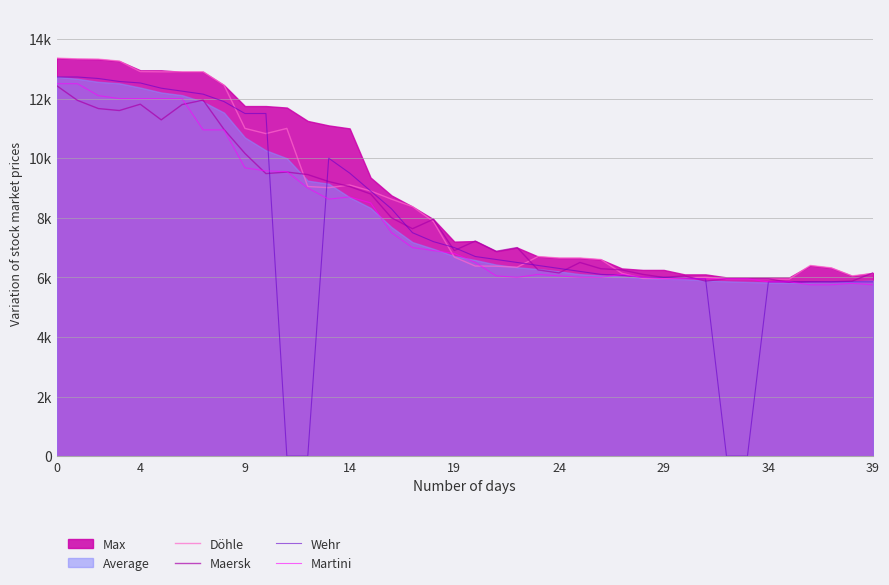

What is the difference between the Martini values at 33 and 17?

1050